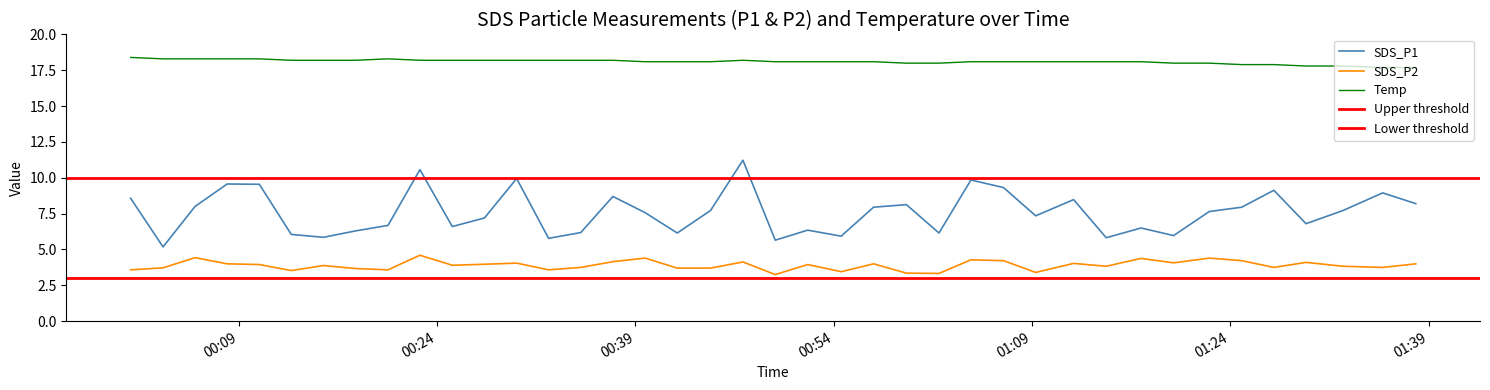

Reading right to left, list all the values displayed in this chart.

SDS_P1: 8.2	8.9	7.7	6.8	9.1	8.0	7.7	6.0	6.5	5.8	8.5	7.3	9.3	9.8	6.2	8.1	8.0	5.9	6.3	5.7	11.2	7.7	6.2	7.6	8.7	6.2	5.8	9.9	7.2	6.6	10.6	6.7	6.3	5.8	6.0	9.6	9.6	8.0	5.2	8.6
SDS_P2: 4.0	3.8	3.8	4.1	3.8	4.2	4.4	4.1	4.4	3.8	4.0	3.4	4.2	4.3	3.3	3.4	4.0	3.5	4.0	3.2	4.1	3.7	3.7	4.4	4.2	3.8	3.6	4.0	4.0	3.9	4.6	3.6	3.7	3.9	3.5	4.0	4.0	4.4	3.7	3.6
Temp: 17.7	17.7	17.8	17.8	17.9	17.9	18.0	18.0	18.1	18.1	18.1	18.1	18.1	18.1	18.0	18.0	18.1	18.1	18.1	18.1	18.2	18.1	18.1	18.1	18.2	18.2	18.2	18.2	18.2	18.2	18.2	18.3	18.2	18.2	18.2	18.3	18.3	18.3	18.3	18.4